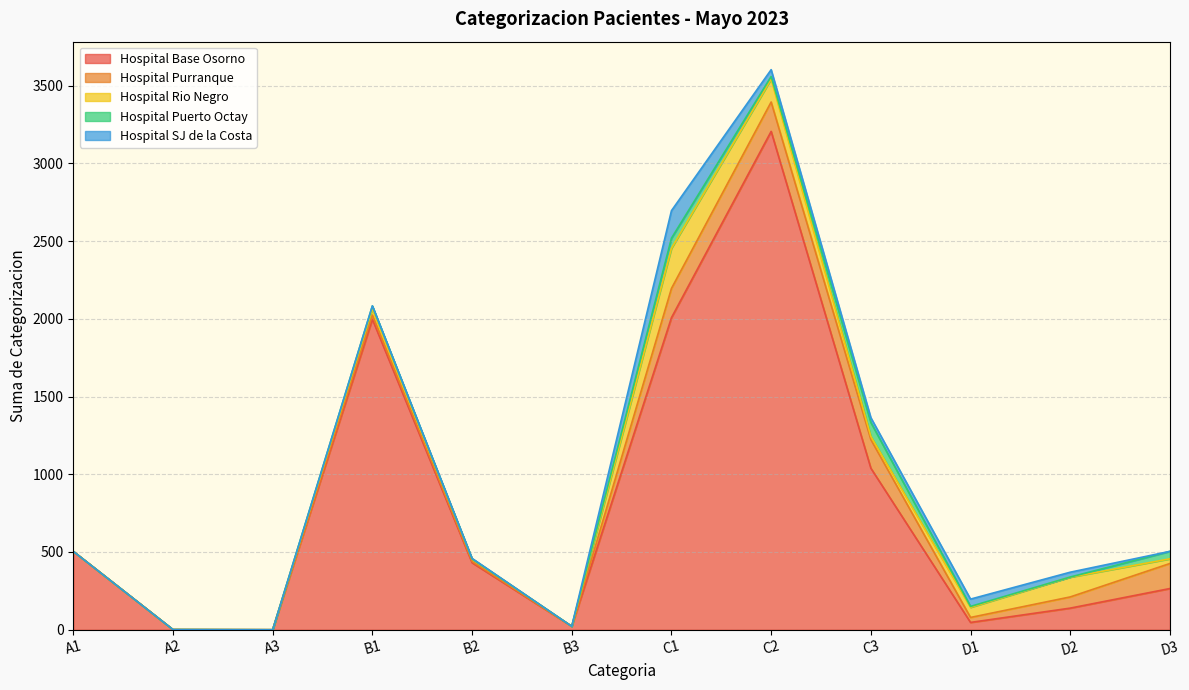

What is the label of the 3rd point from the right?

D1